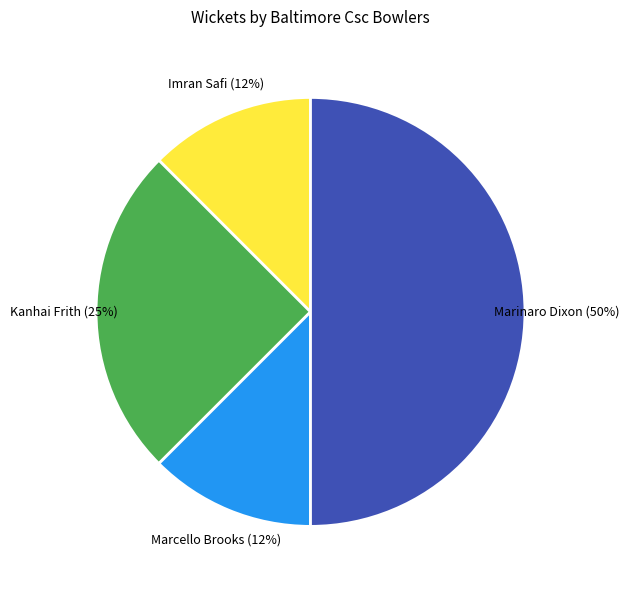

Approximately how many times larger is the value at Marcello Brooks compared to Kanhai Frith?

0.5